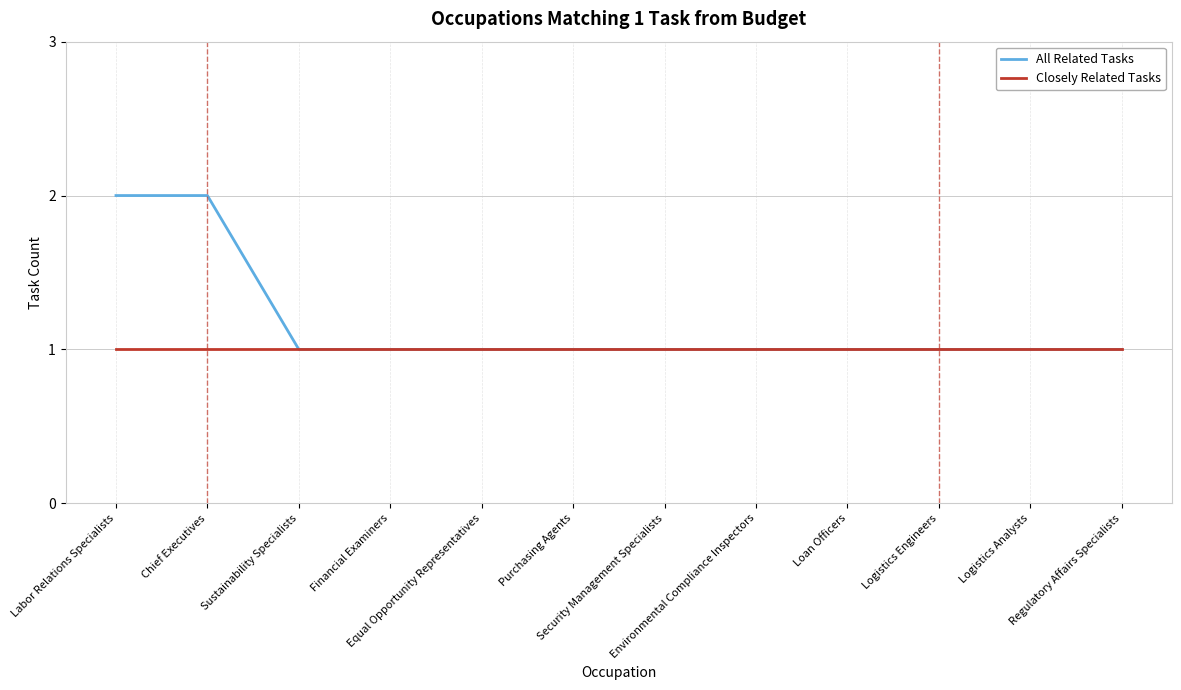

Rank the series by their maximum value, from highest to lowest.

All Related Tasks, Closely Related Tasks